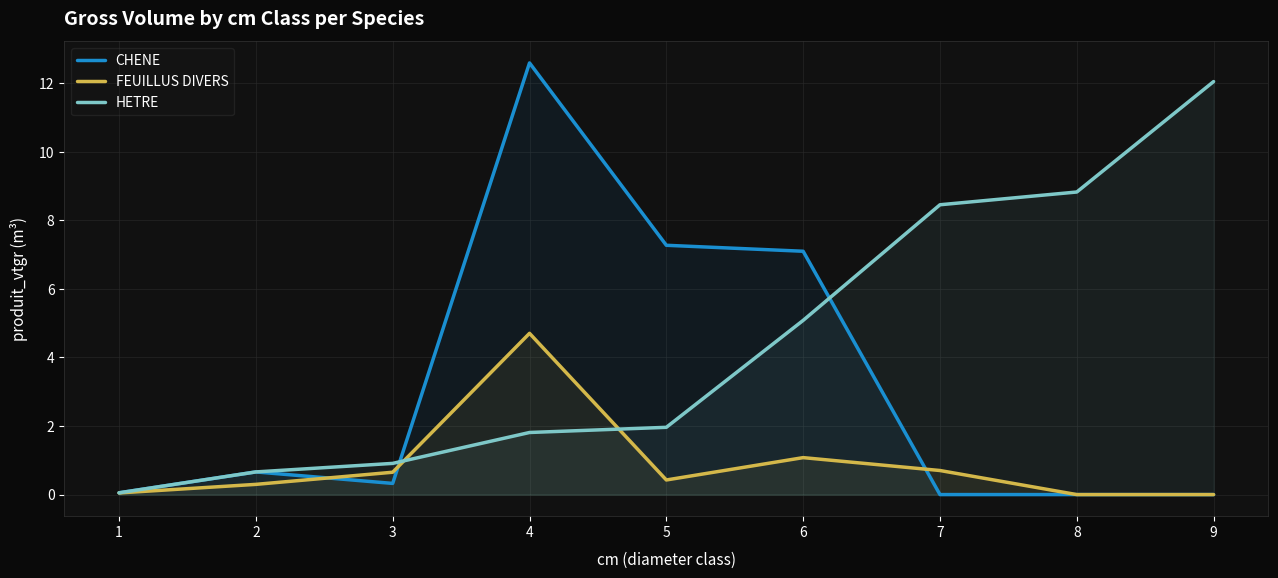

The CHENE series shows 8.6 at 4. True or false?

False